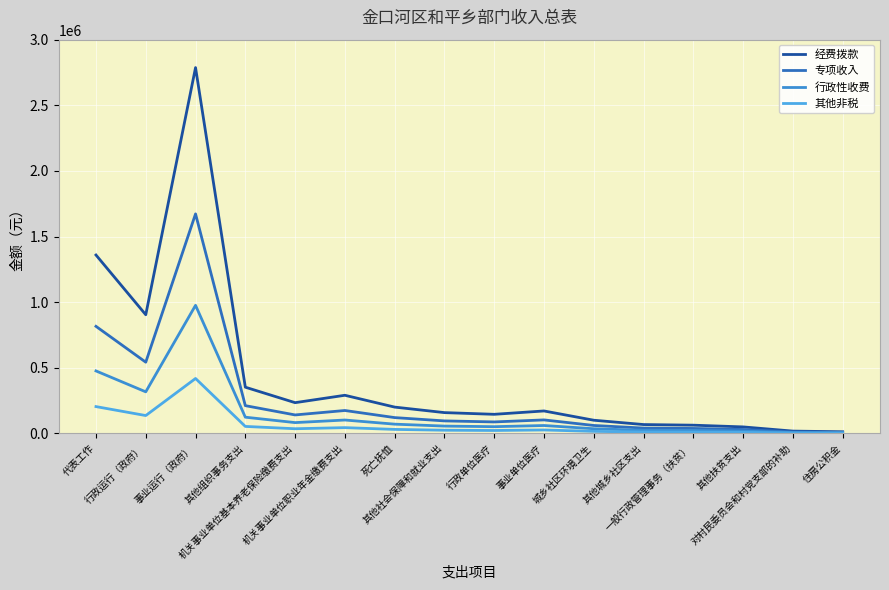

What is the difference between the highest and lowest values at 机关事业单位基本养老保险缴费支出?

198709.6